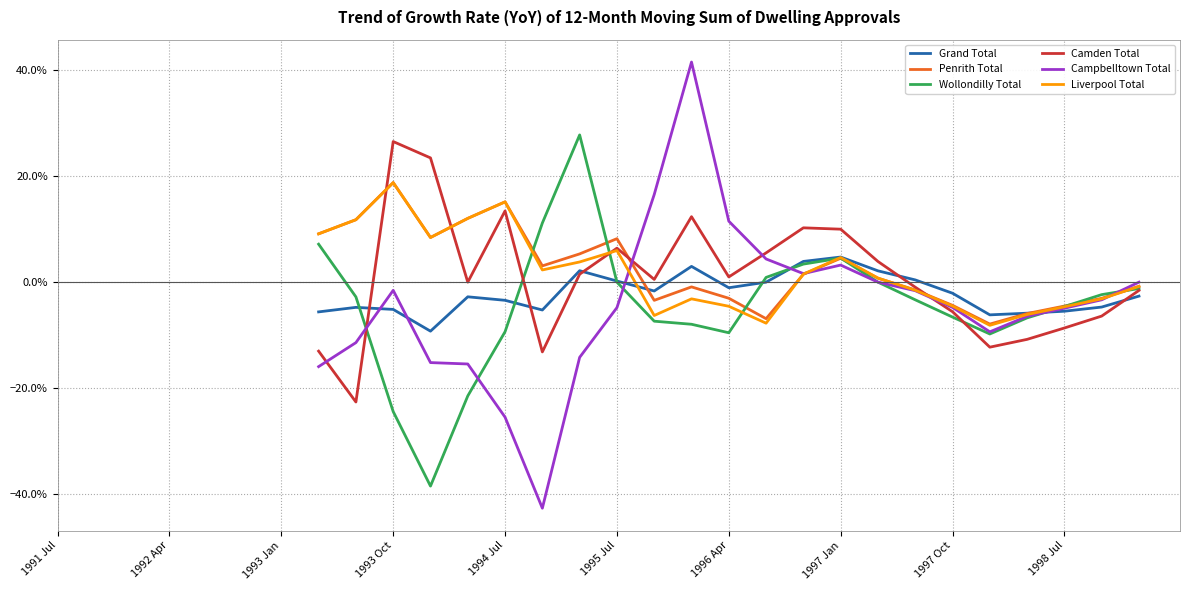

How many values in the Liverpool Total series are below 0?

11